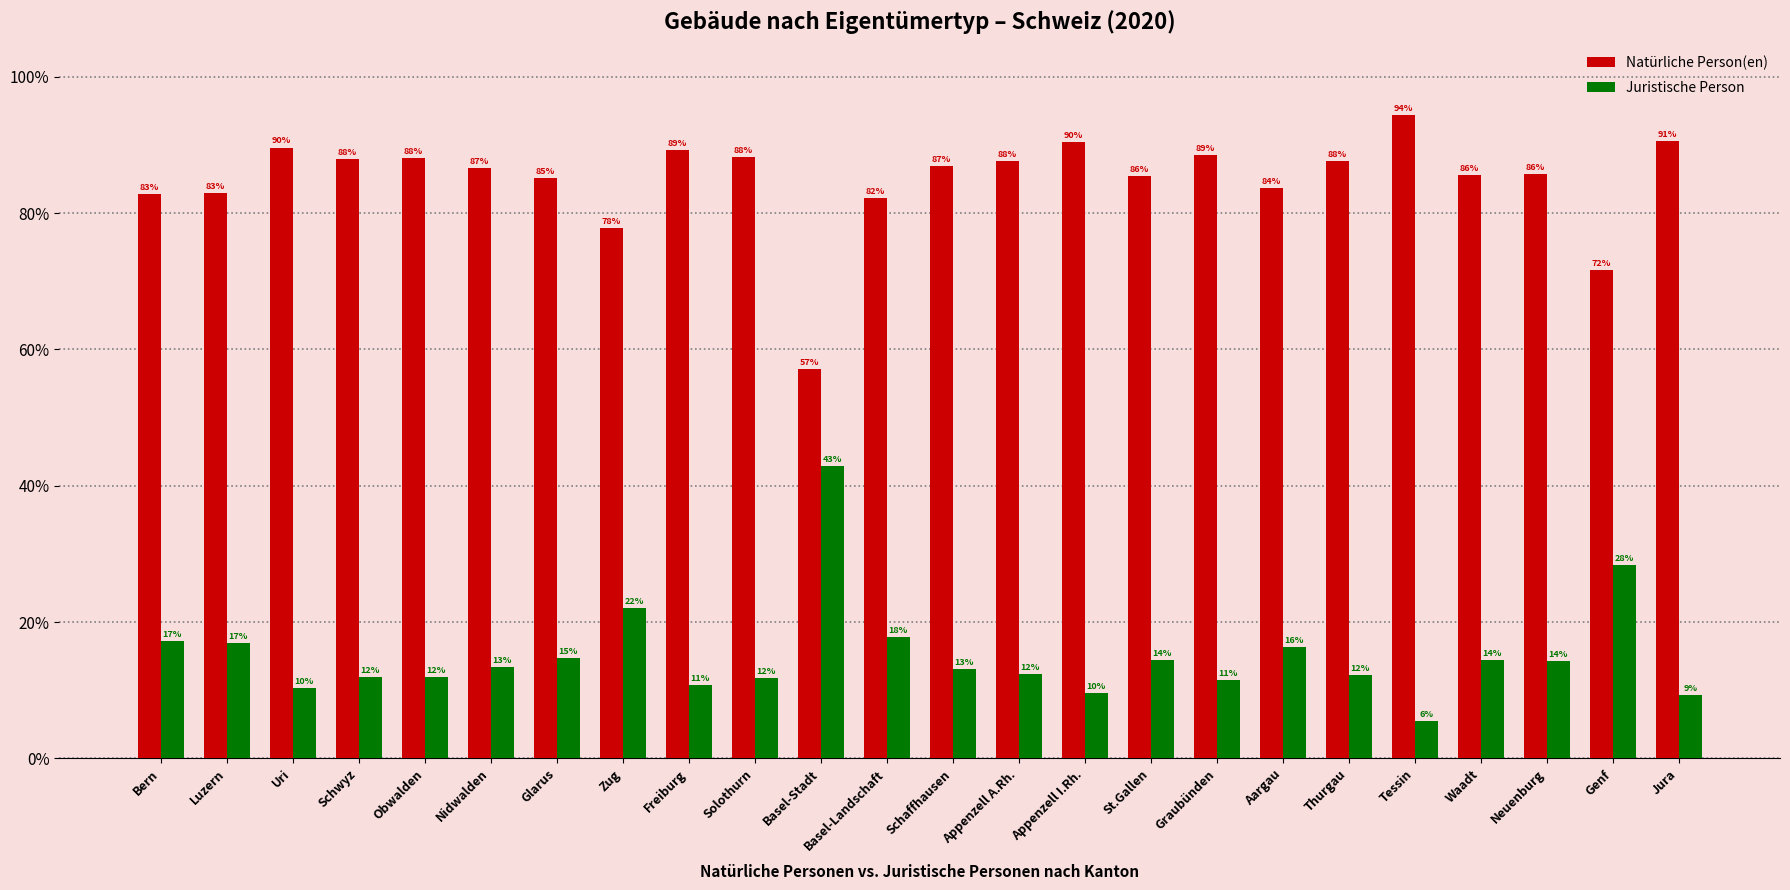

What are all the series names shown in the legend?

Natürliche Person(en), Juristische Person